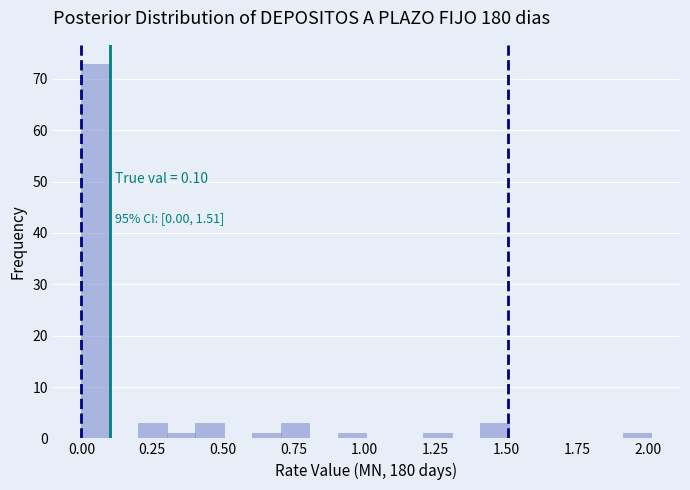

Read against the x-axis, roughly where is the centre of the tallest bar?

0.05